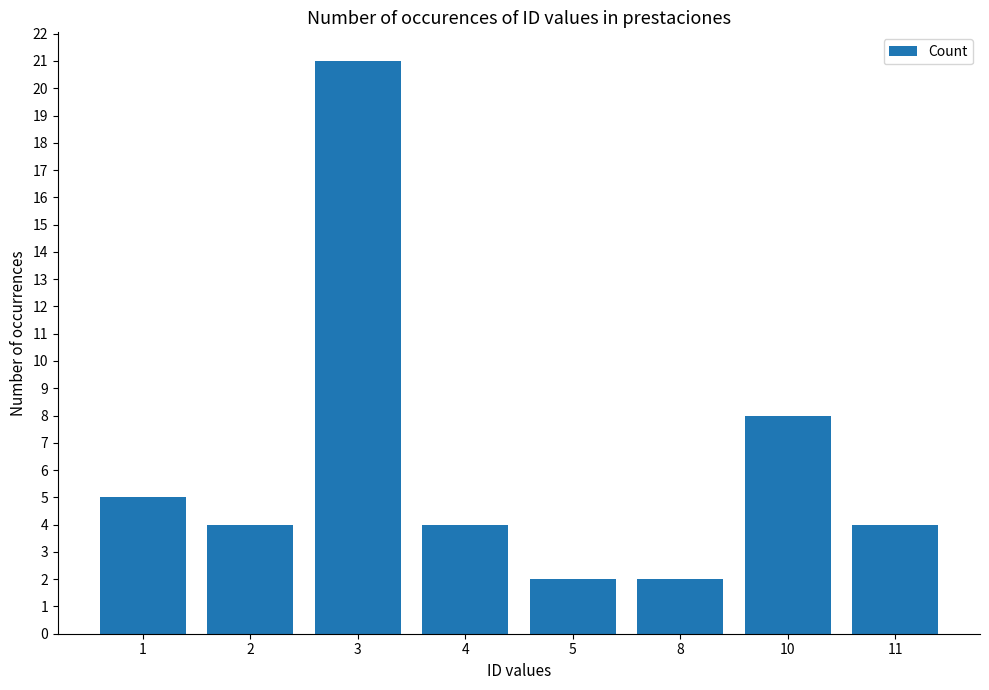

Is it true that the value at 3 is 21?

True